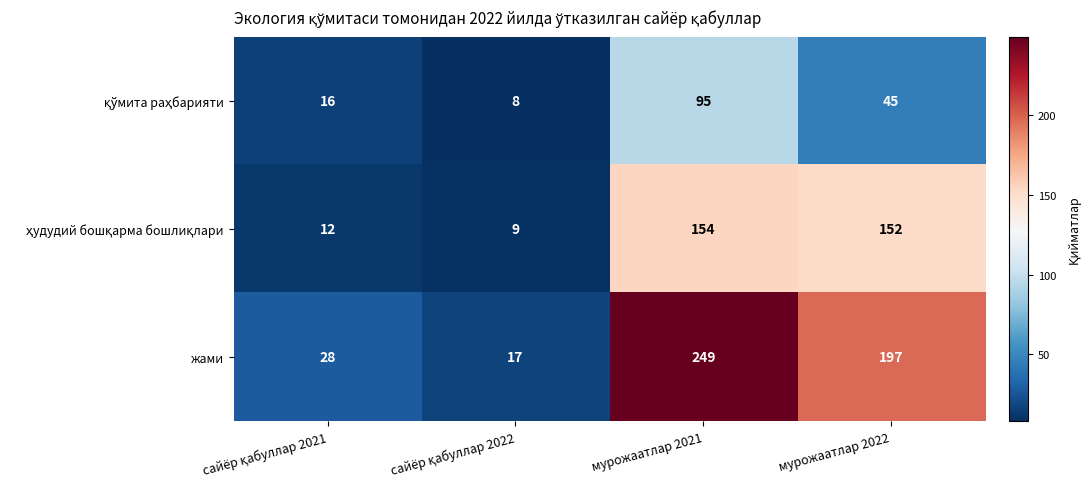

What is the maximum value shown in the chart?

249